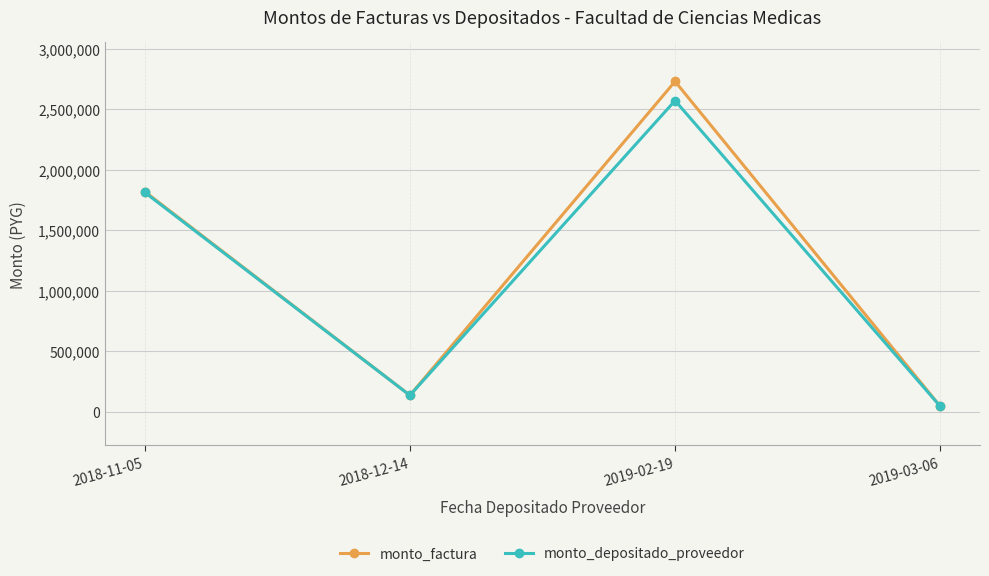

How many data points in monto_depositado_proveedor are less than 1813382?

2